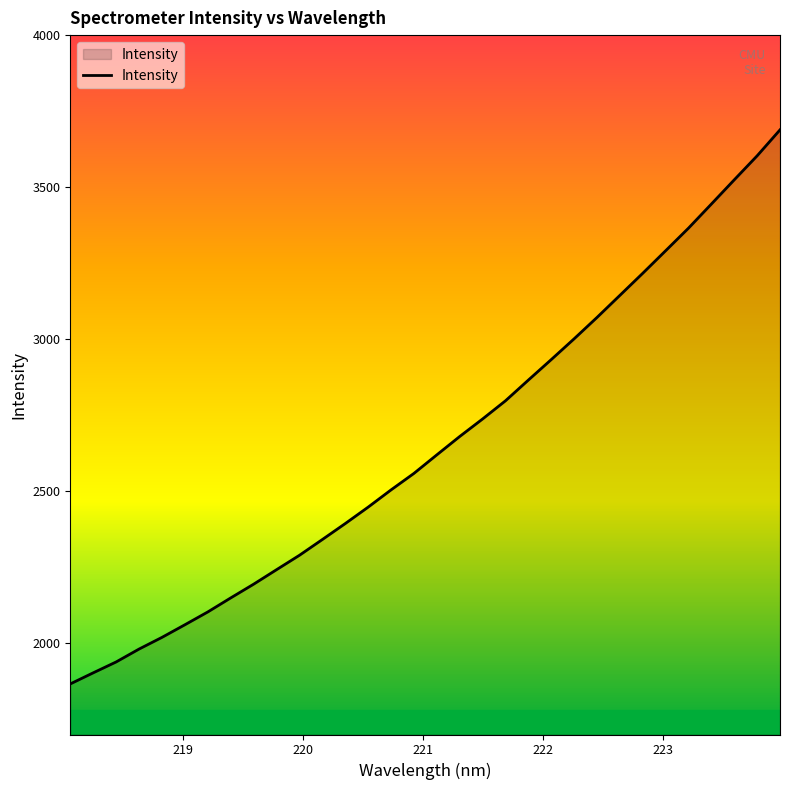

What is the sum of all values?

84976.3